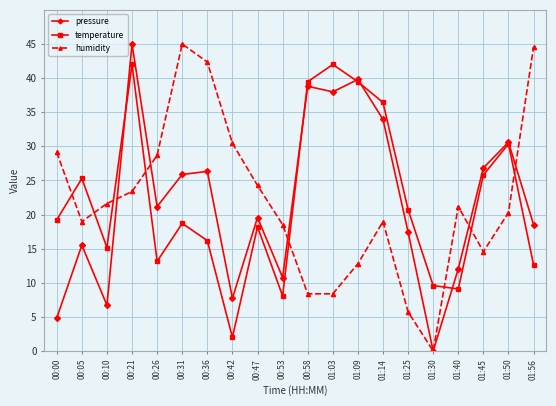

What is the spread (max minus min) of values at 00:26?

15.5